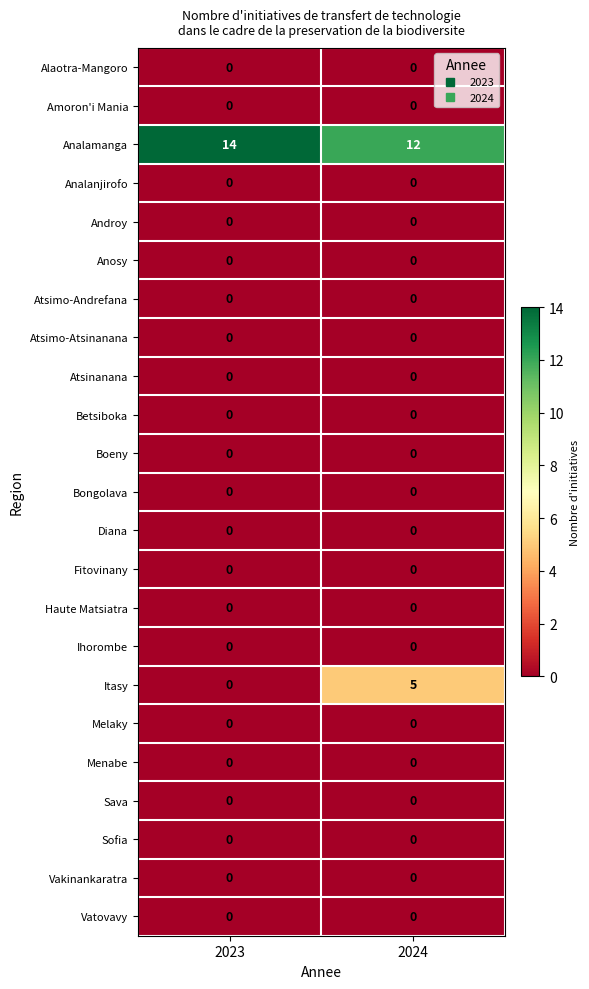

Is it true that Analamanga equals 12 at 2024?

True